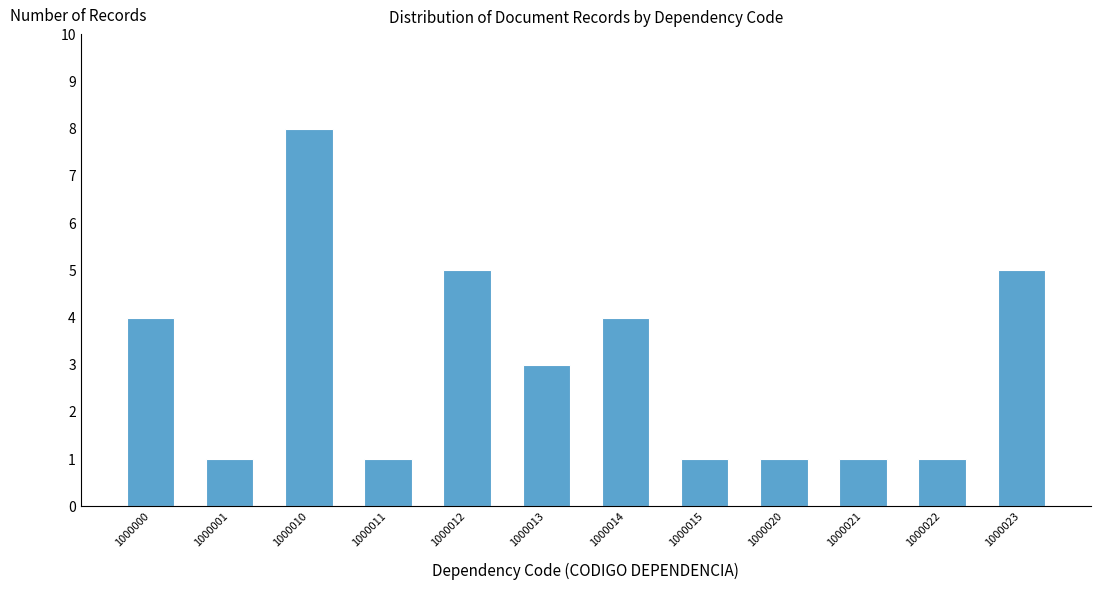

Reading left to right, what are all the values shown in this chart?

4	1	8	1	5	3	4	1	1	1	1	5